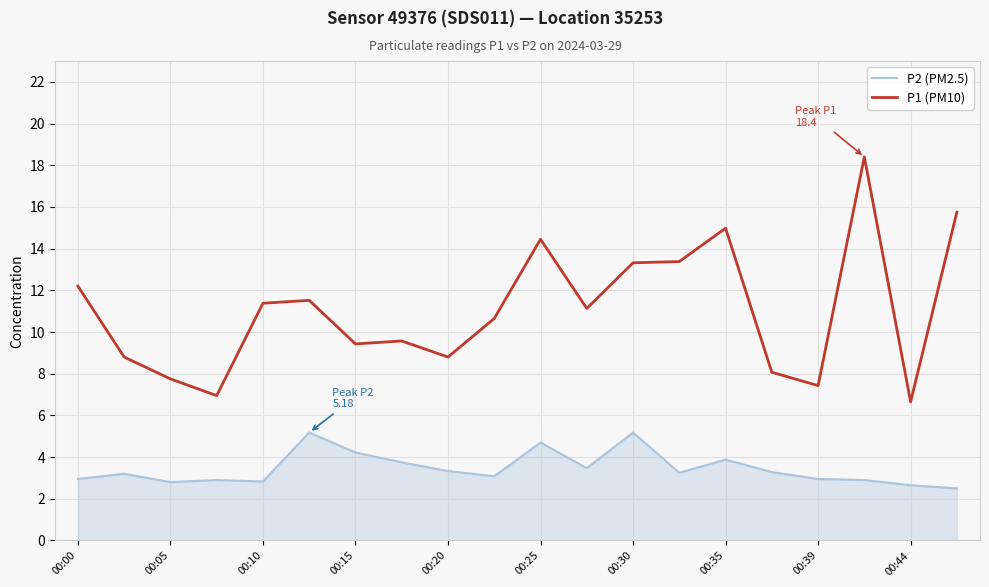

What is the maximum value for P2 (PM2.5)?

5.2